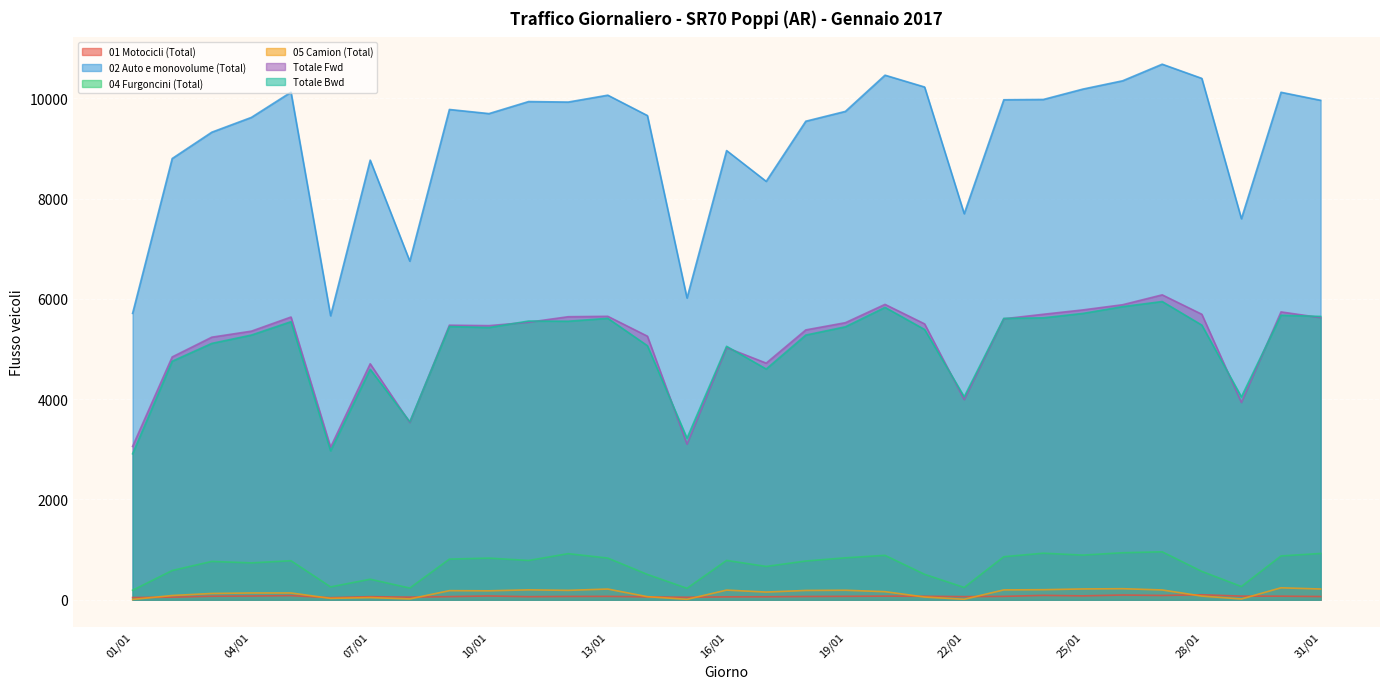

The value of 05 Camion (Total) at 17/01 is 154. True or false?

True